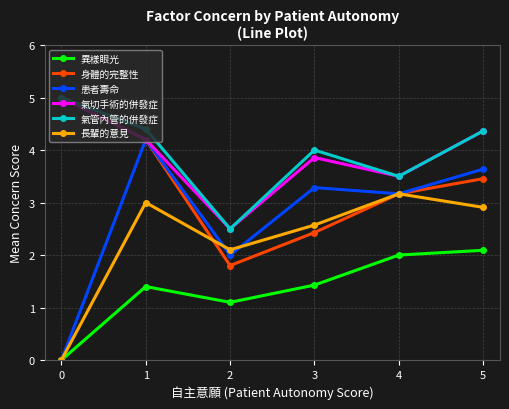

Which category has the lowest value in the 長輩的意見 series?

0